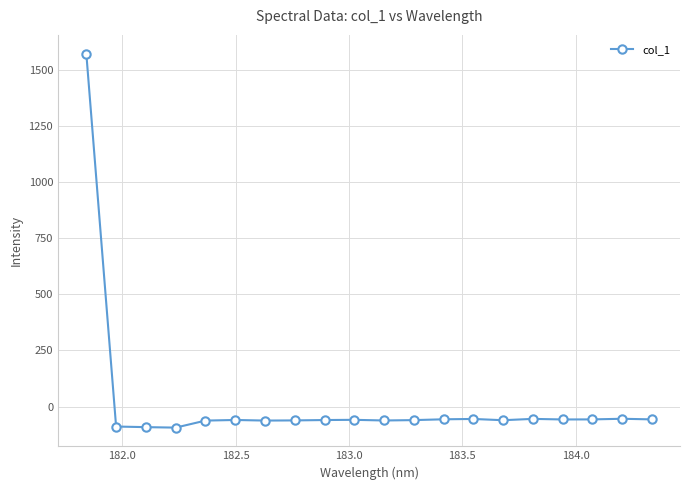

What is the greatest value displayed?

1571.3